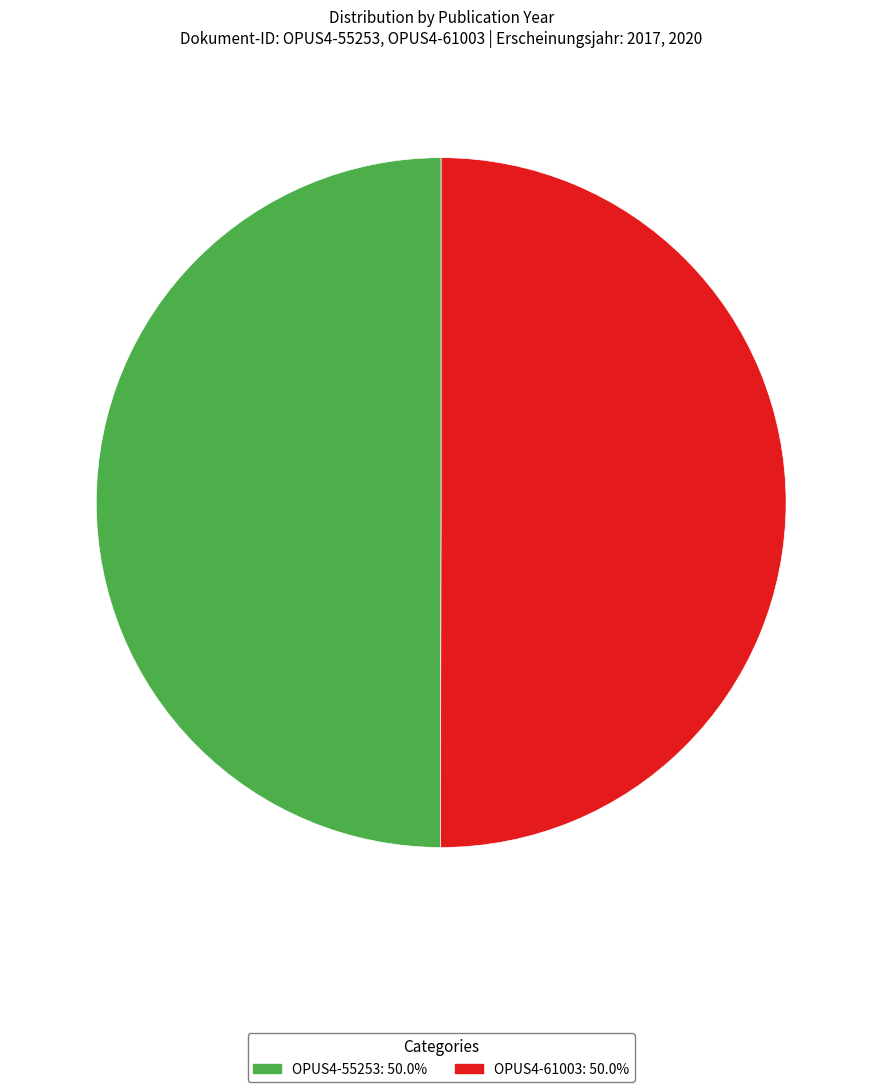

What is the ratio of the value at OPUS4-61003 to the value at OPUS4-55253?

1.0